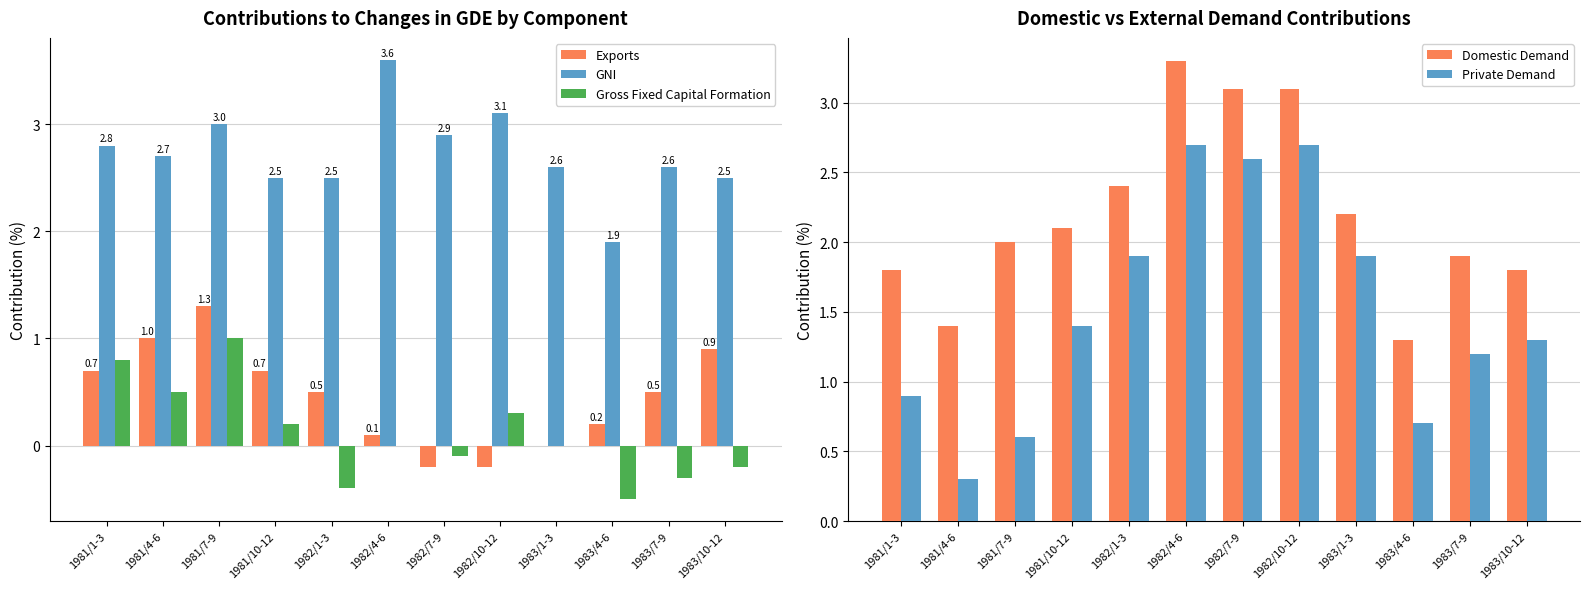

Reading left to right, list all the values displayed in this chart.

Exports: 0.7	1.0	1.3	0.7	0.5	0.1	-0.2	-0.2	0.0	0.2	0.5	0.9
GNI: 2.8	2.7	3.0	2.5	2.5	3.6	2.9	3.1	2.6	1.9	2.6	2.5
Gross Fixed Capital Formation: 0.8	0.5	1.0	0.2	-0.4	0.0	-0.1	0.3	0.0	-0.5	-0.3	-0.2
Domestic Demand: 1.8	1.4	2.0	2.1	2.4	3.3	3.1	3.1	2.2	1.3	1.9	1.8
Private Demand: 0.9	0.3	0.6	1.4	1.9	2.7	2.6	2.7	1.9	0.7	1.2	1.3